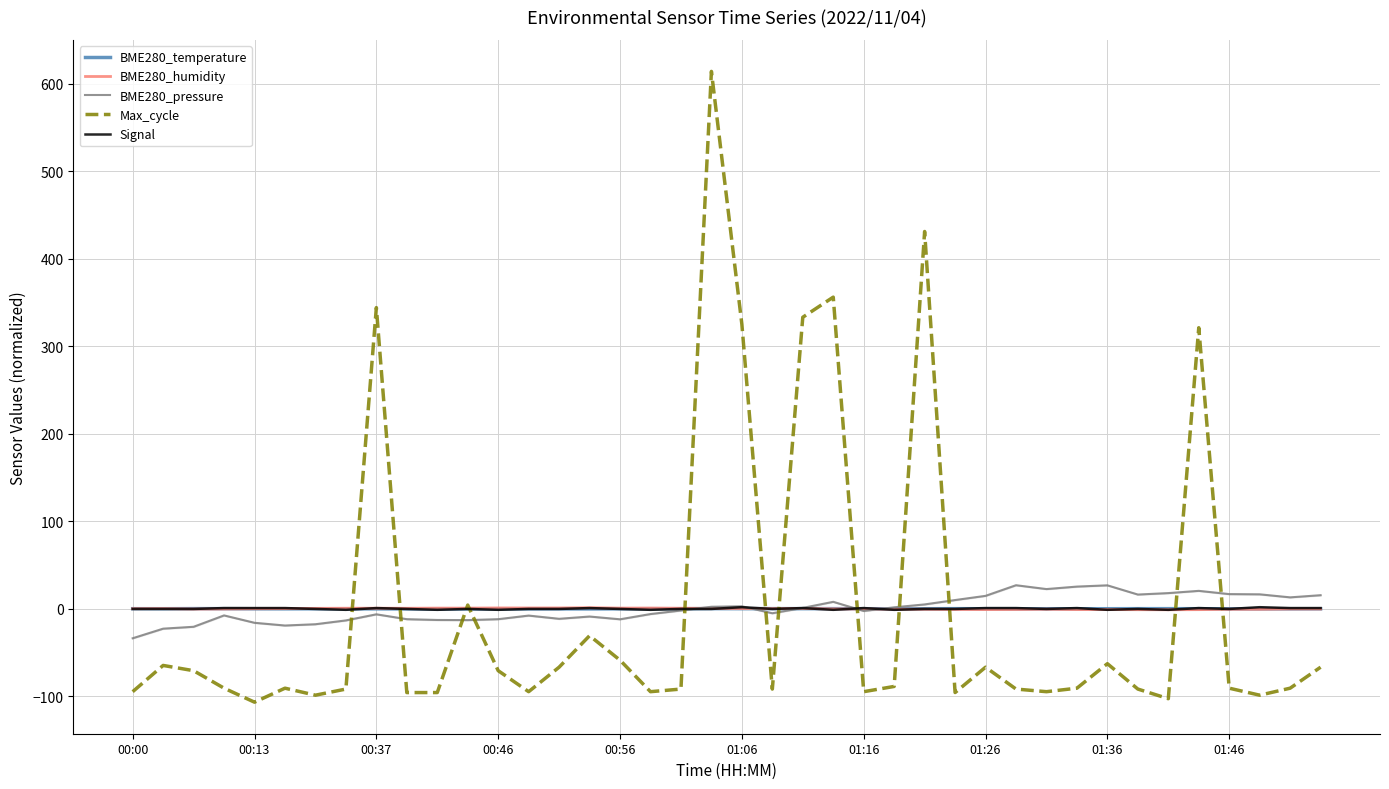

How many positive values does the BME280_pressure series have?

19